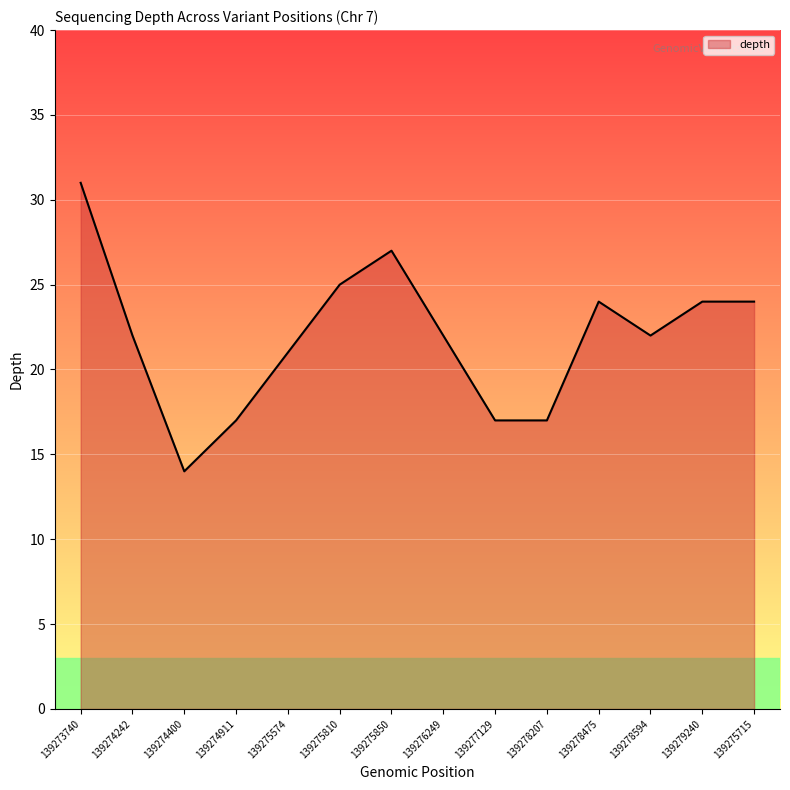

The chart shows a value of 28 at 139277129. True or false?

False